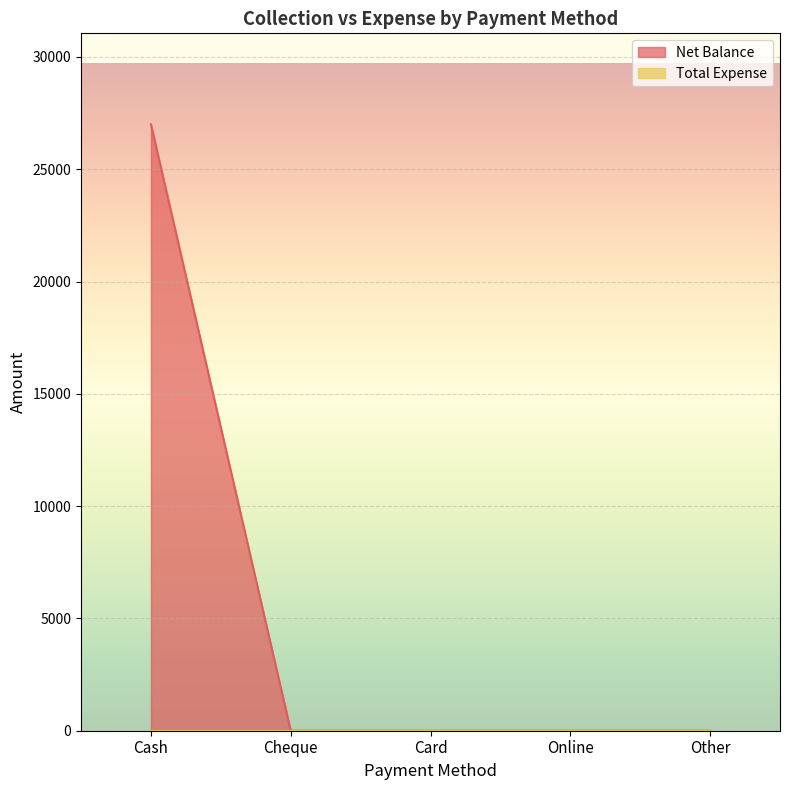

List the labels in order of value, largest first.

Cash, Cheque, Card, Online, Other